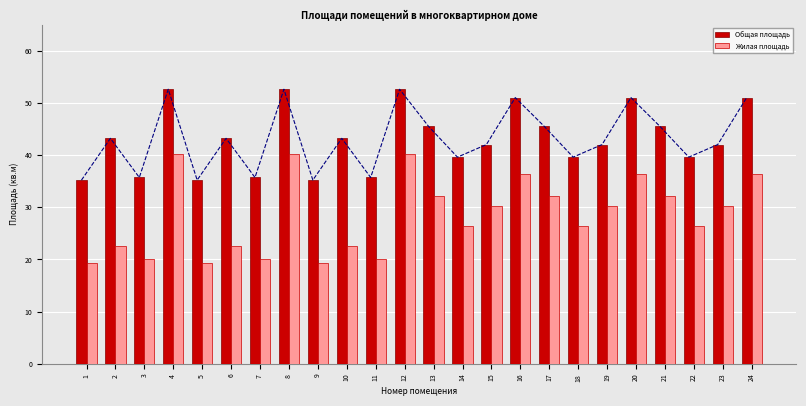

True or false: Жилая площадь has a value of 20.1 at 3.

True